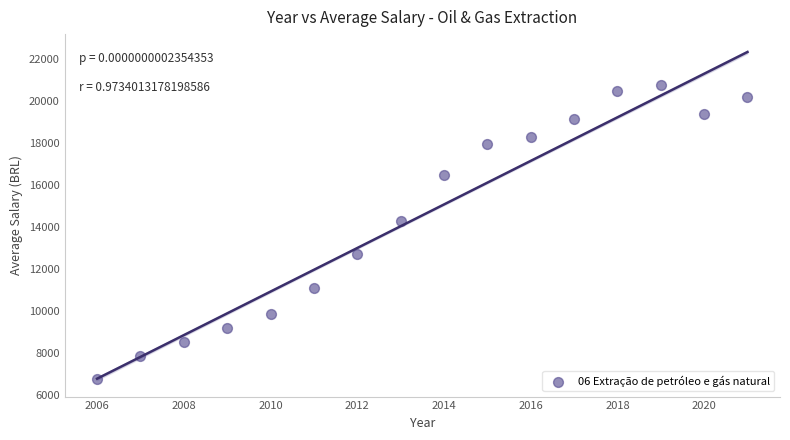

What Y value in the scatter plot is closest to 13757?

14291.6